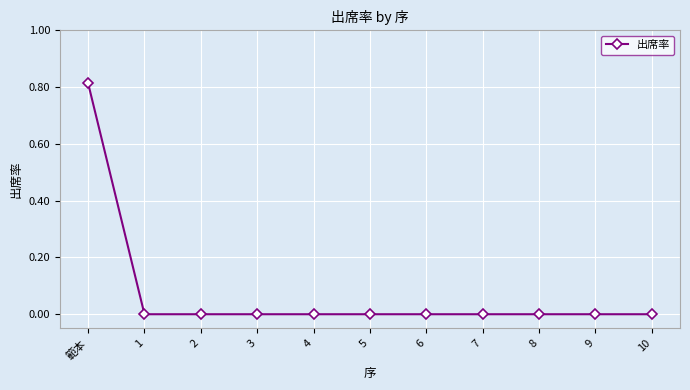

The value at 1 is 0.0. True or false?

True